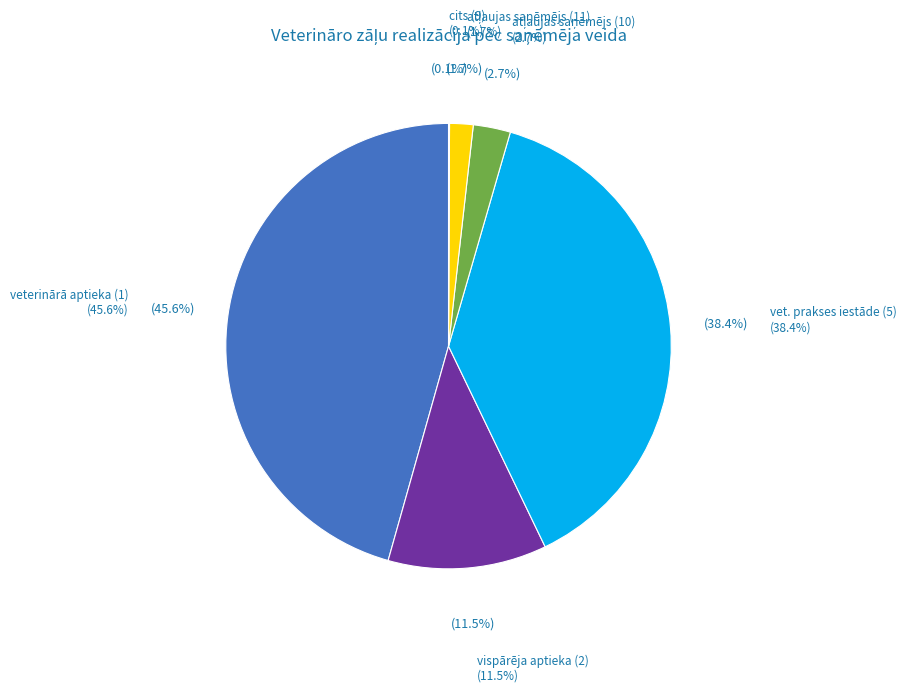

Is there any slice that represents more than half of the pie?

No